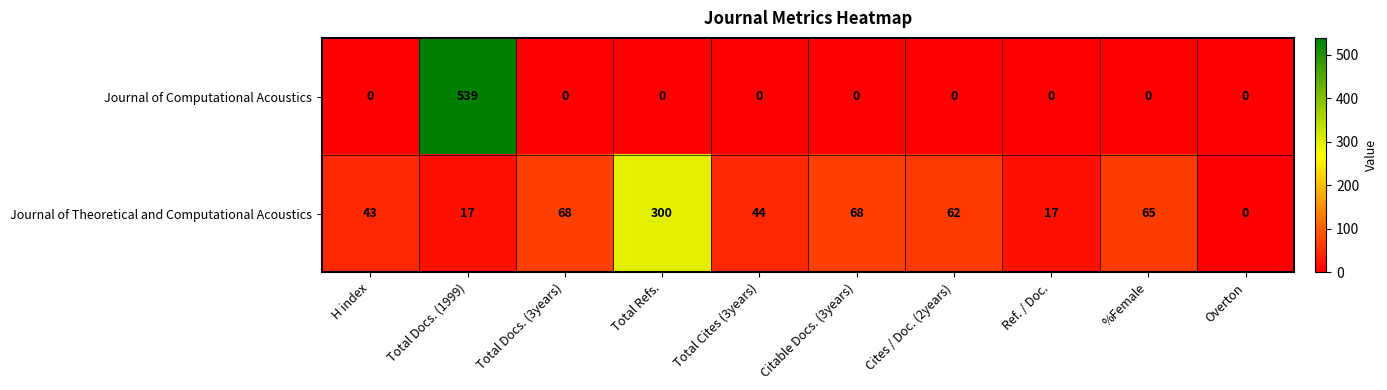

Which series has the largest total across all categories?

Journal of Theoretical and Computational Acoustics